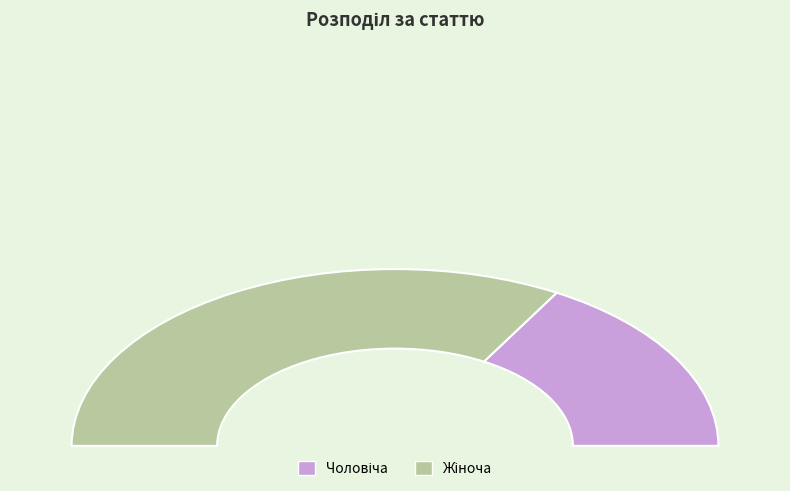

The Жіноча slice represents 67% of the pie. True or false?

True